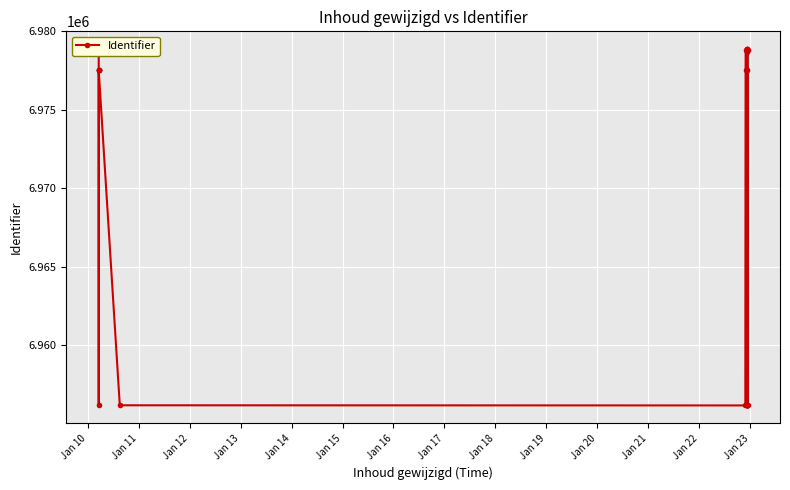

Count the number of data series in this chart.

1